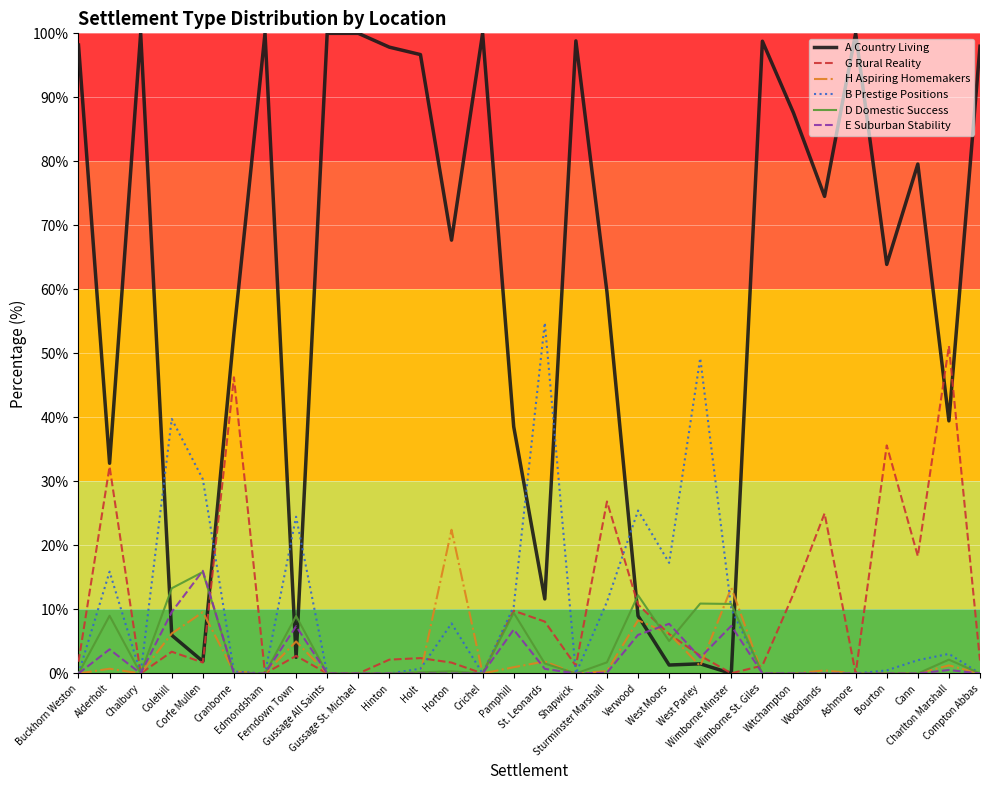

What is the maximum value for G Rural Reality?

51.2